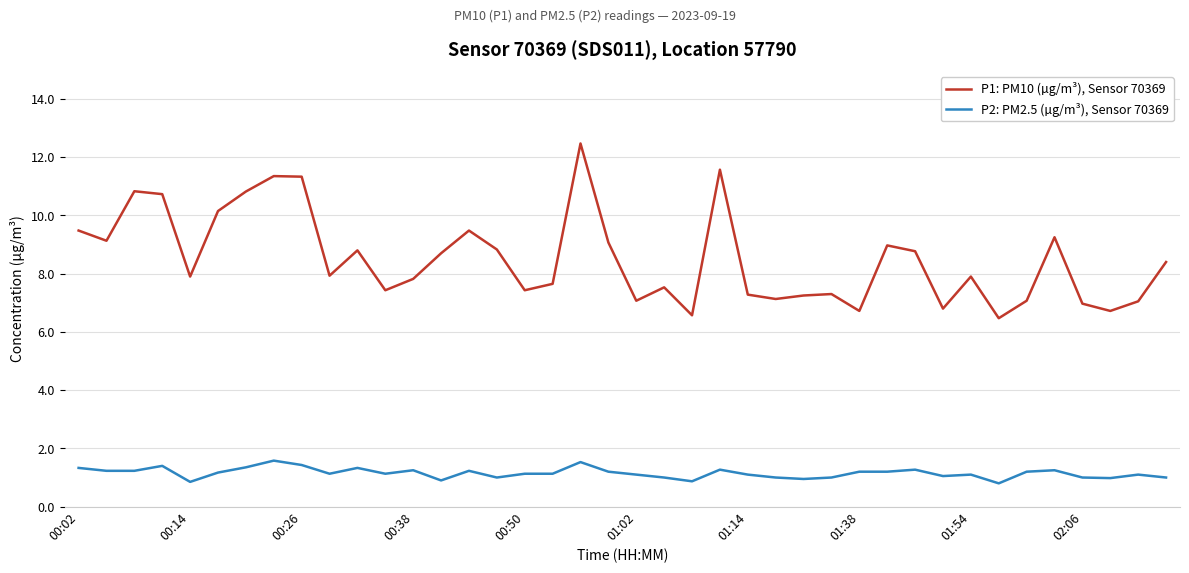

Which series has the largest range (max minus min)?

P1: PM10 (µg/m³), Sensor 70369